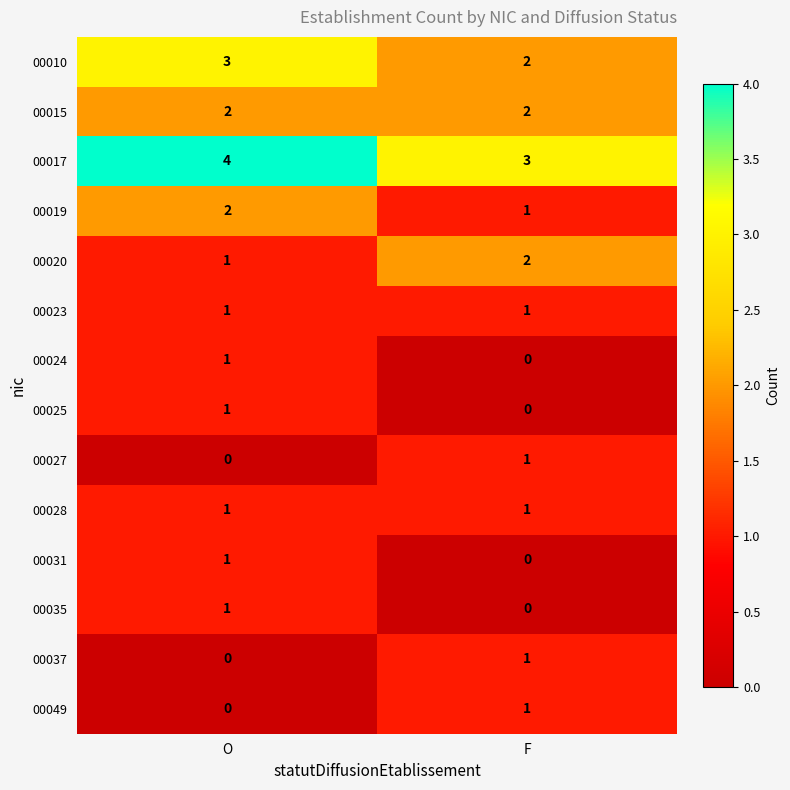

At which category is the sum across all series the highest?

O